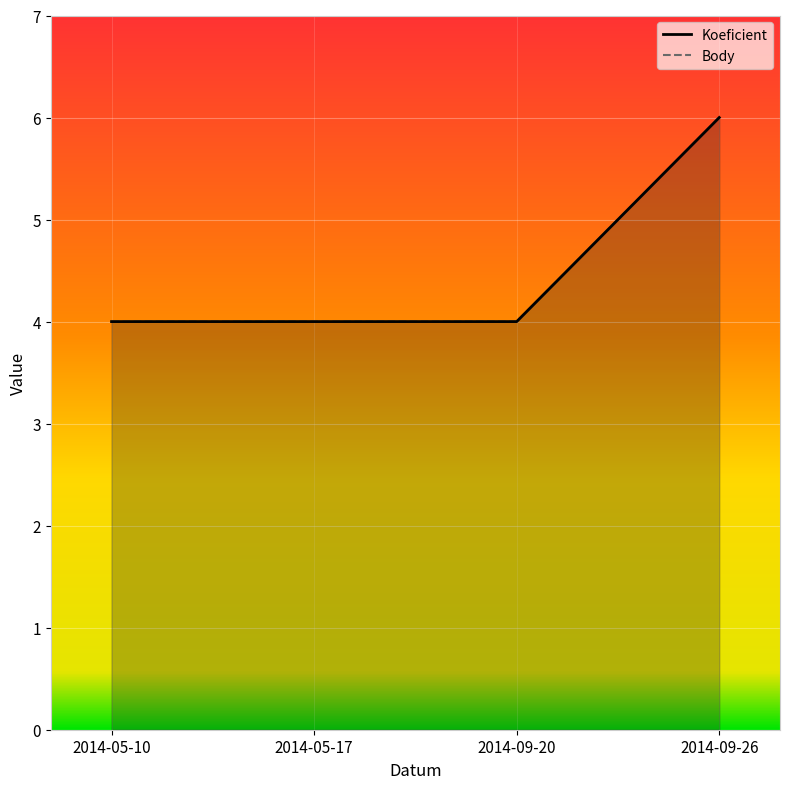

Read the Koeficient value at 2014-05-17.

4